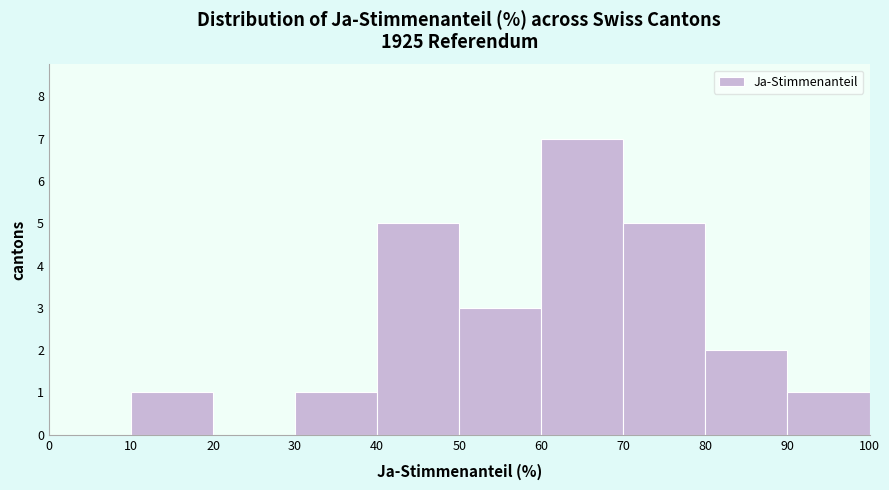

Reading left to right, list every bar in this chart as the range it spans on the x-axis followed by its height. The values are not printed on the chart, so give them approximately, as read against the axis.

0 to 10: 0
10 to 20: 1
20 to 30: 0
30 to 40: 1
40 to 50: 5
50 to 60: 3
60 to 70: 7
70 to 80: 5
80 to 90: 2
90 to 100: 1